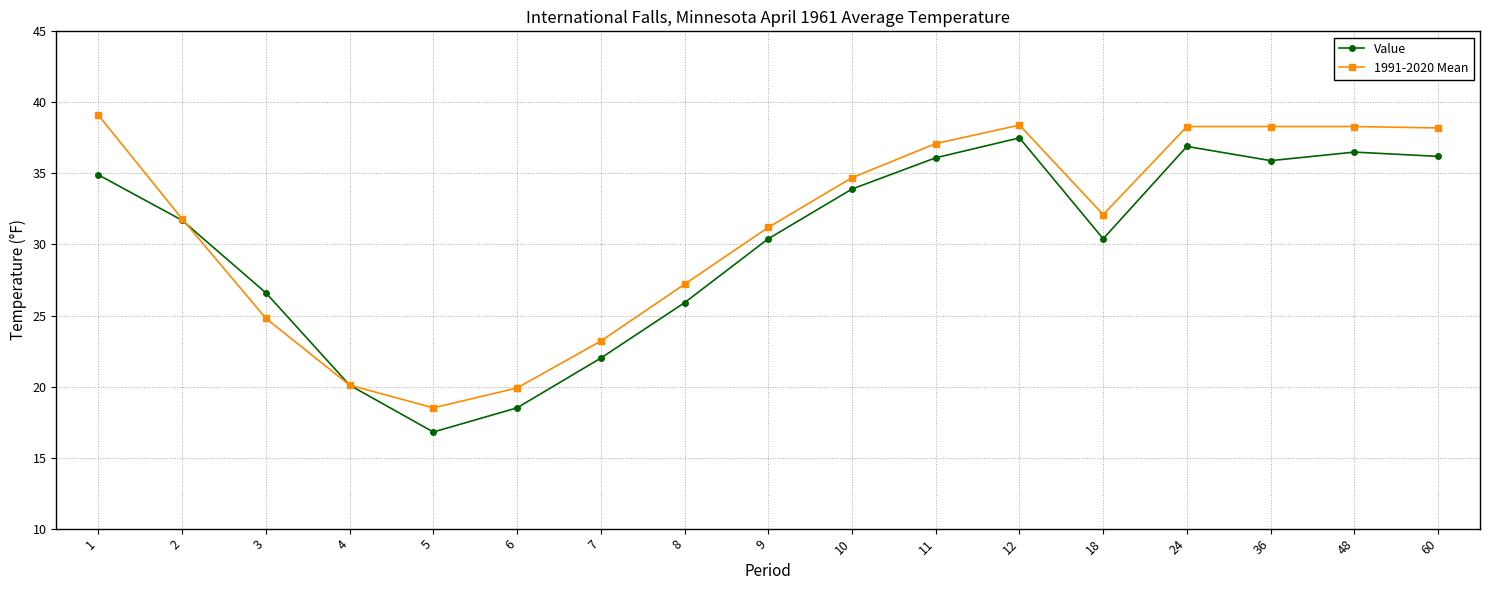

At which label is Value closest to 27?

3